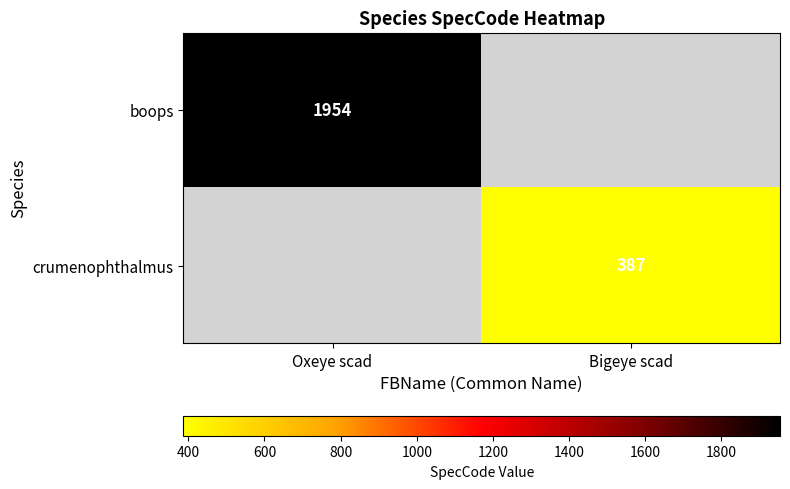

Which has a higher value, Bigeye scad or Oxeye scad?

Oxeye scad